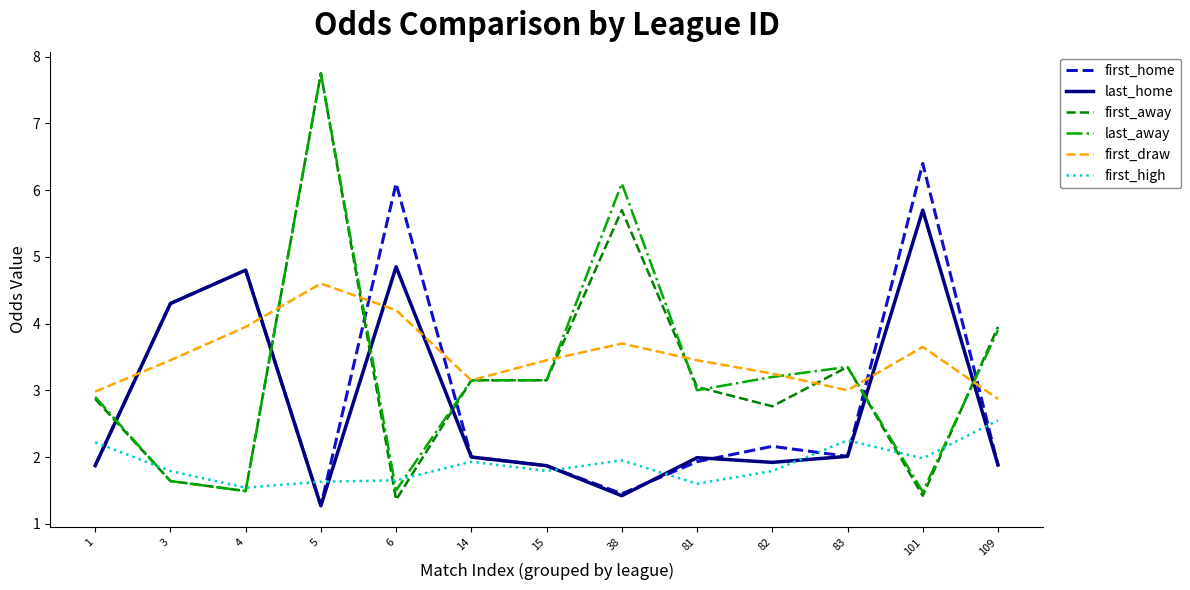

What is the difference between the maximum and minimum values in the first_away series?

6.4